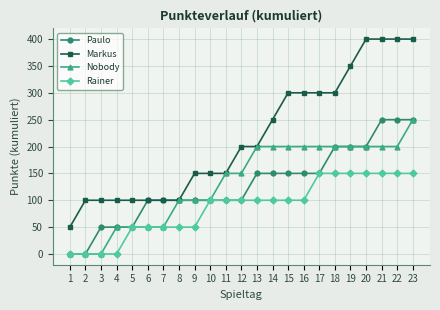

At 14, list the series in order from smallest to largest.

Rainer, Paulo, Nobody, Markus